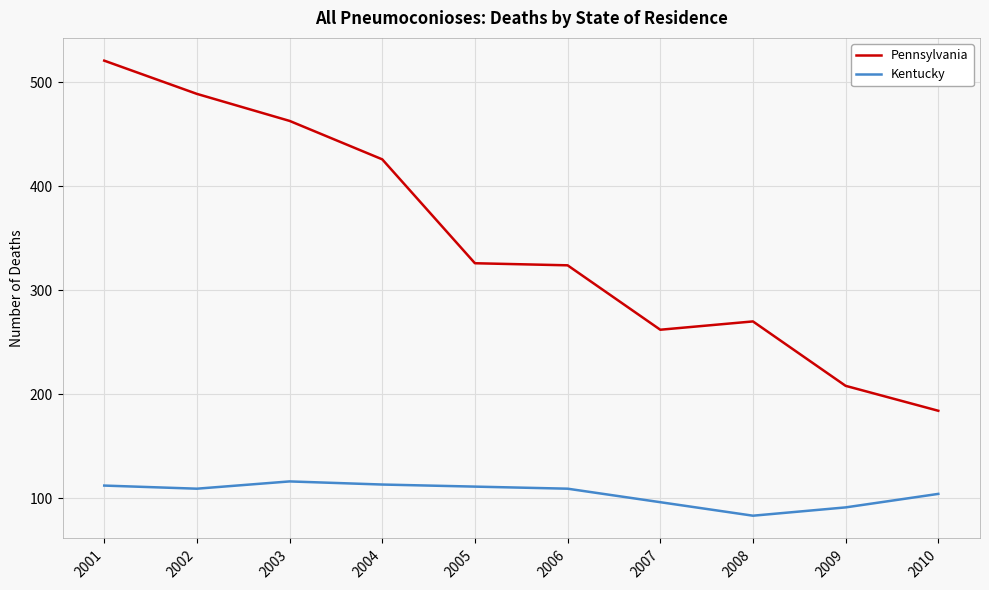

How many lines are shown in the chart?

2